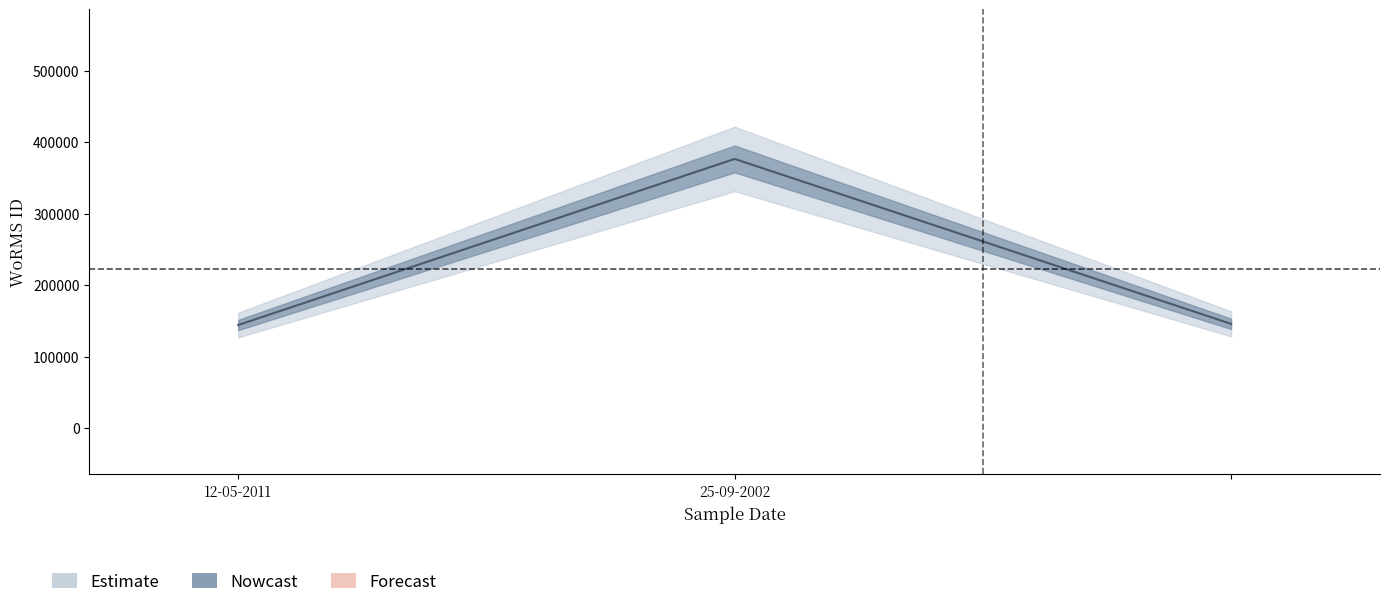

Reading left to right, list all the values displayed in this chart.

12-05-2011=144187	25-09-2002=376817	=145791